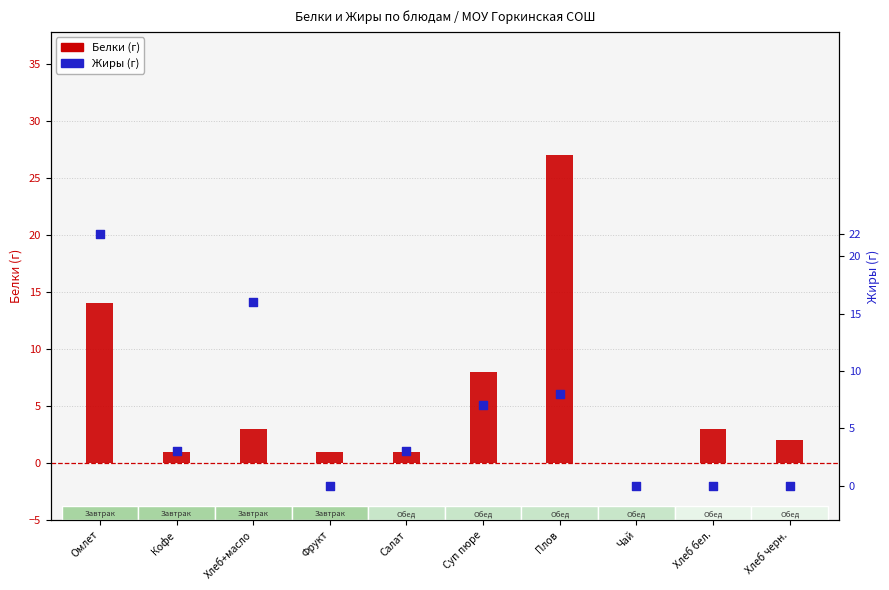

Which series has the largest total across all categories?

Белки (г)